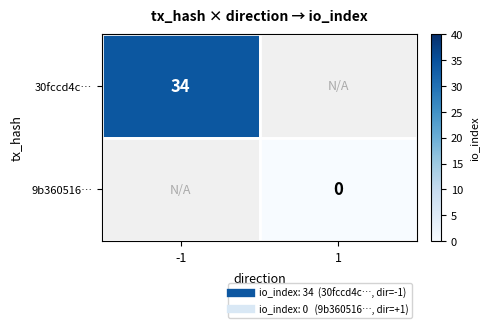

At -1, list the series in order from largest to smallest.

30fccd4c…, 9b360516…